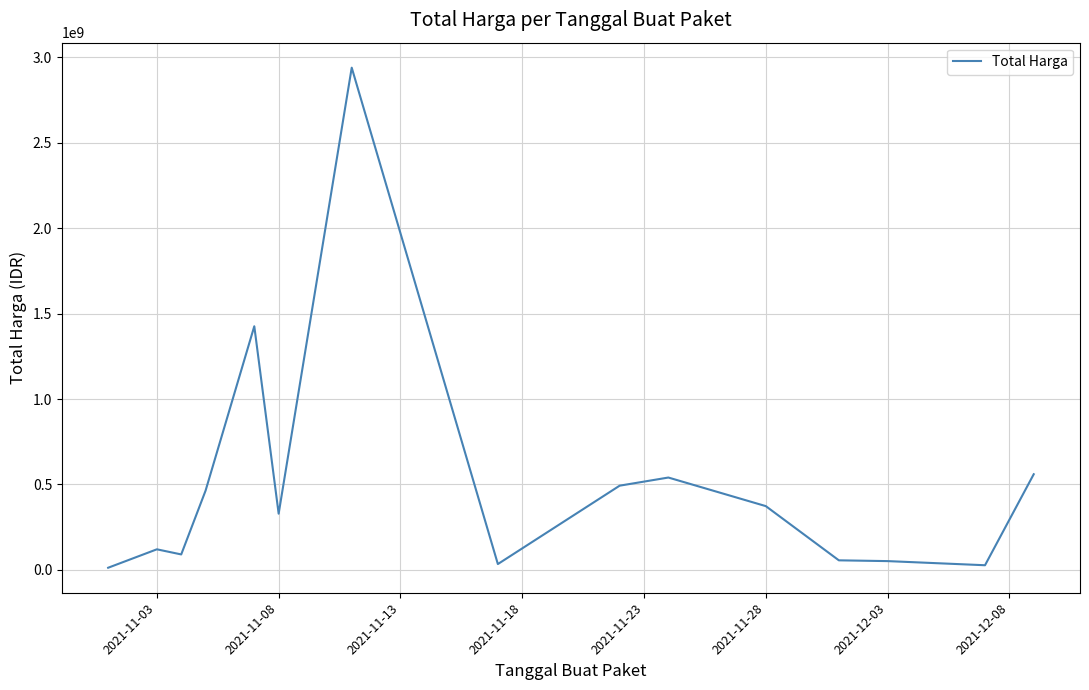

What is the smallest value displayed?

12787500